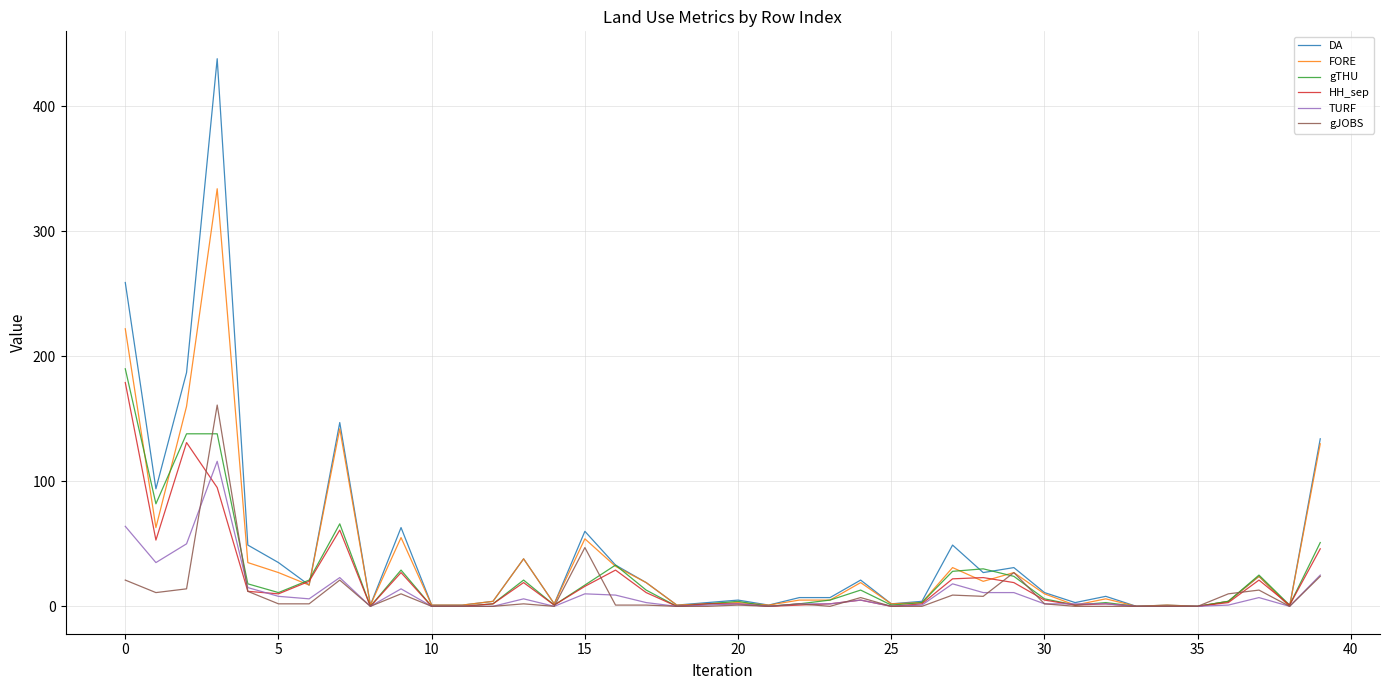

What is the maximum value shown in the chart?

438